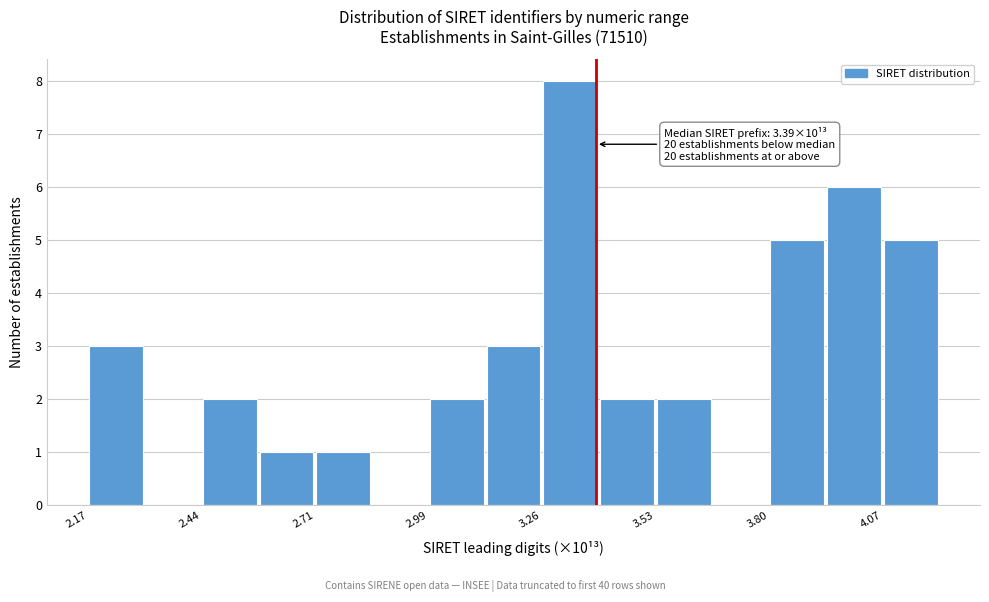

Read against the x-axis, roughly where is the centre of the tallest bar?

3.30